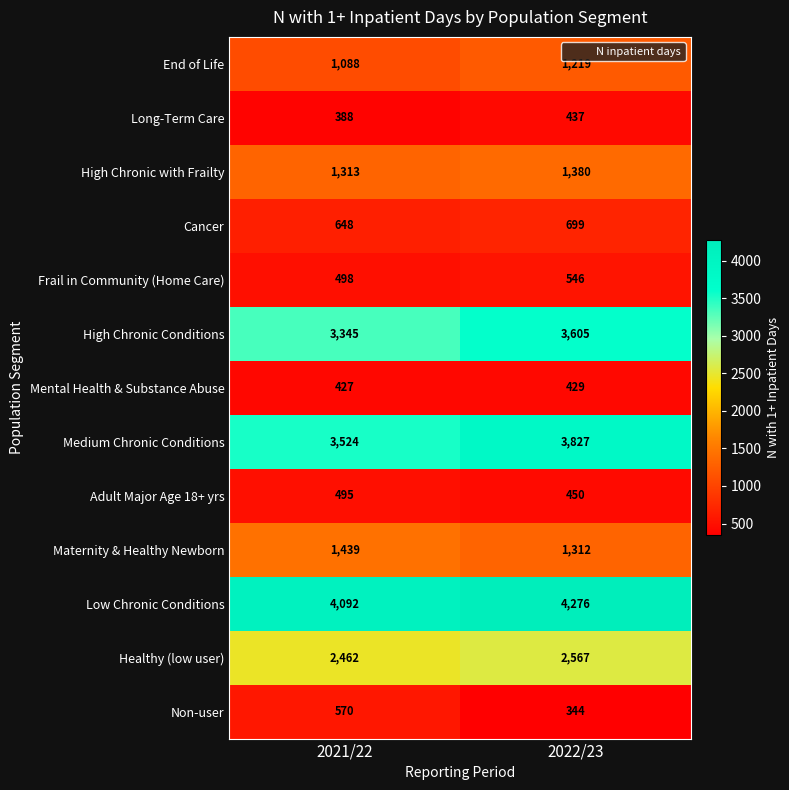

What is the sum of the High Chronic with Frailty values at 2021/22 and 2022/23?

2693